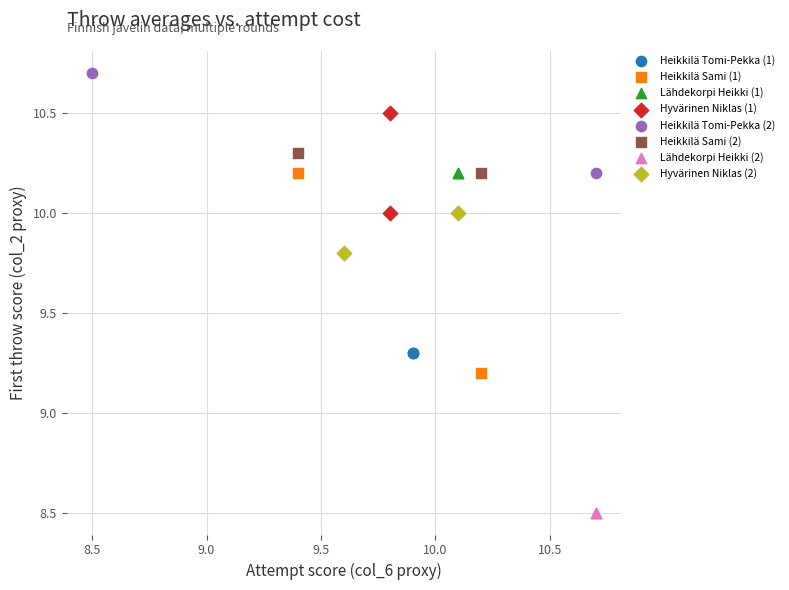

Which series contains the lowest Y value?

Lähdekorpi Heikki (2)